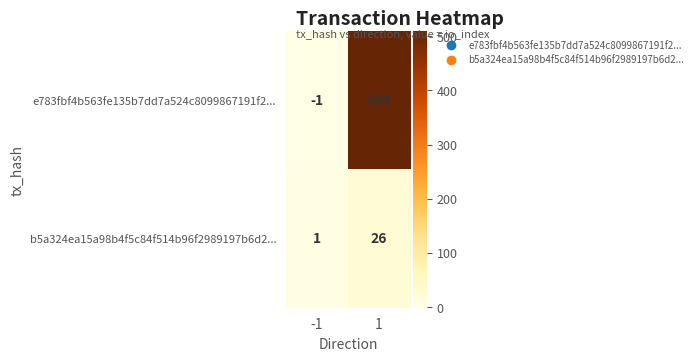

Reading left to right, transcribe all the data shown in this chart.

e783fbf4b563fe135b7dd7a524c8099867191f2...: -1	509
b5a324ea15a98b4f5c84f514b96f2989197b6d2...: 1	26